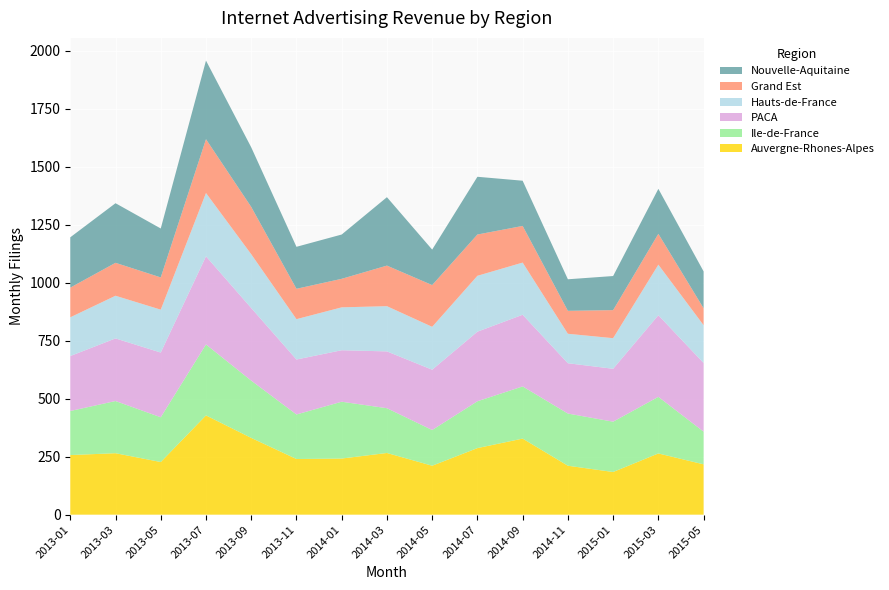

Reading left to right, what are all the values shown in this chart?

Auvergne-Rhones-Alpes: 2013-01=257	2013-03=265	2013-05=227	2013-07=428	2013-09=331	2013-11=240	2014-01=242	2014-03=266	2014-05=211	2014-07=287	2014-09=328	2014-11=211	2015-01=184	2015-03=264	2015-05=217
Ile-de-France: 2013-01=190	2013-03=225	2013-05=193	2013-07=306	2013-09=247	2013-11=192	2014-01=245	2014-03=193	2014-05=154	2014-07=202	2014-09=225	2014-11=225	2015-01=217	2015-03=244	2015-05=141
PACA: 2013-01=237	2013-03=270	2013-05=279	2013-07=380	2013-09=313	2013-11=237	2014-01=222	2014-03=245	2014-05=260	2014-07=300	2014-09=309	2014-11=217	2015-01=228	2015-03=352	2015-05=296
Hauts-de-France: 2013-01=167	2013-03=184	2013-05=185	2013-07=273	2013-09=232	2013-11=174	2014-01=185	2014-03=195	2014-05=185	2014-07=241	2014-09=225	2014-11=127	2015-01=132	2015-03=218	2015-05=163
Grand Est: 2013-01=128	2013-03=142	2013-05=139	2013-07=232	2013-09=204	2013-11=131	2014-01=123	2014-03=175	2014-05=180	2014-07=178	2014-09=158	2014-11=99	2015-01=121	2015-03=133	2015-05=73
Nouvelle-Aquitaine: 2013-01=217	2013-03=257	2013-05=211	2013-07=339	2013-09=257	2013-11=181	2014-01=191	2014-03=295	2014-05=153	2014-07=249	2014-09=195	2014-11=136	2015-01=147	2015-03=194	2015-05=159